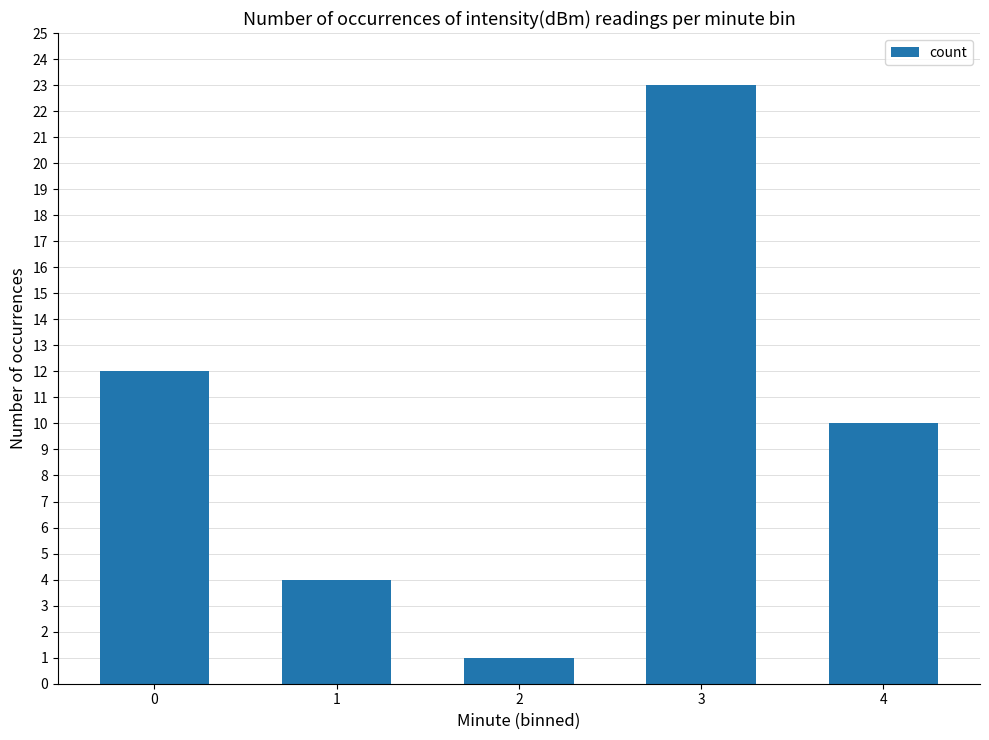

Does the chart contain any negative values?

No